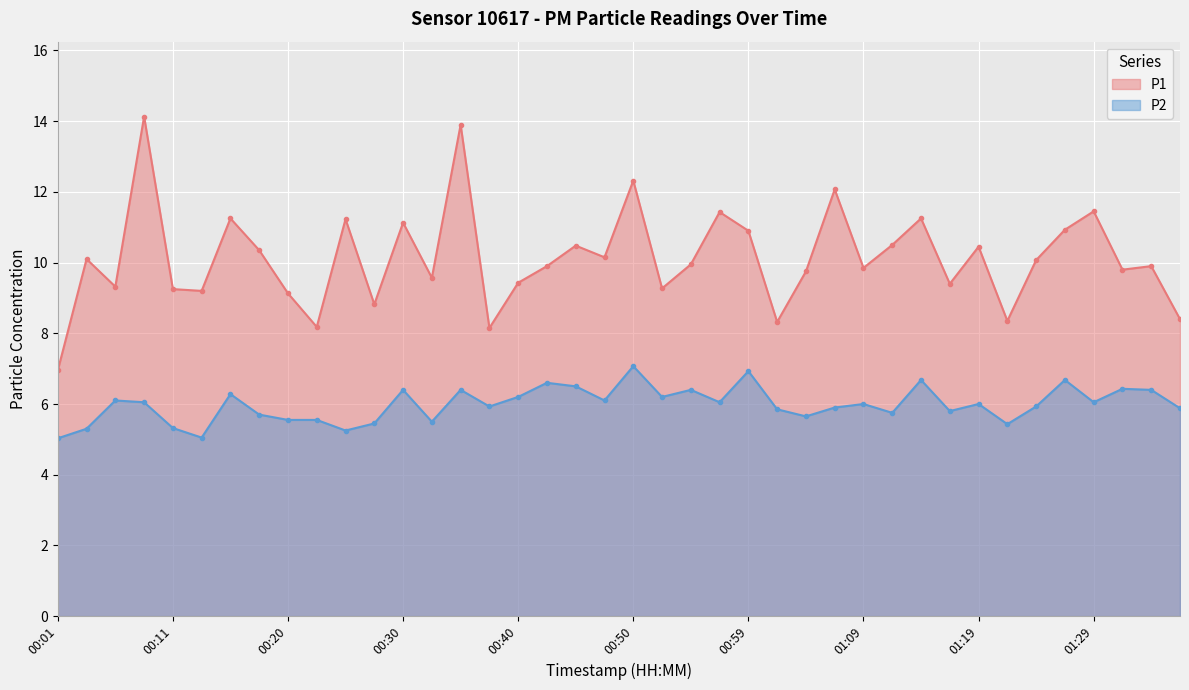

What is the total value across all series at 00:30?

17.5